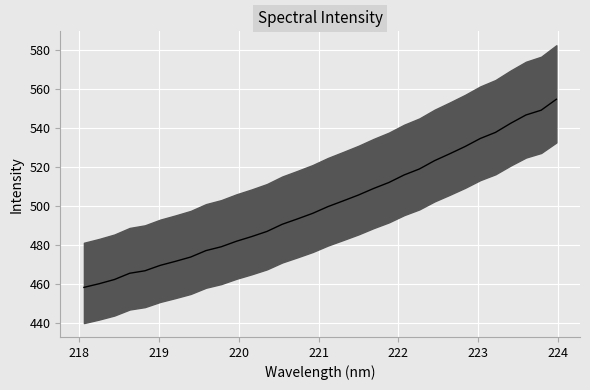

True or false: the data has more than 0 interior local peaks.

False